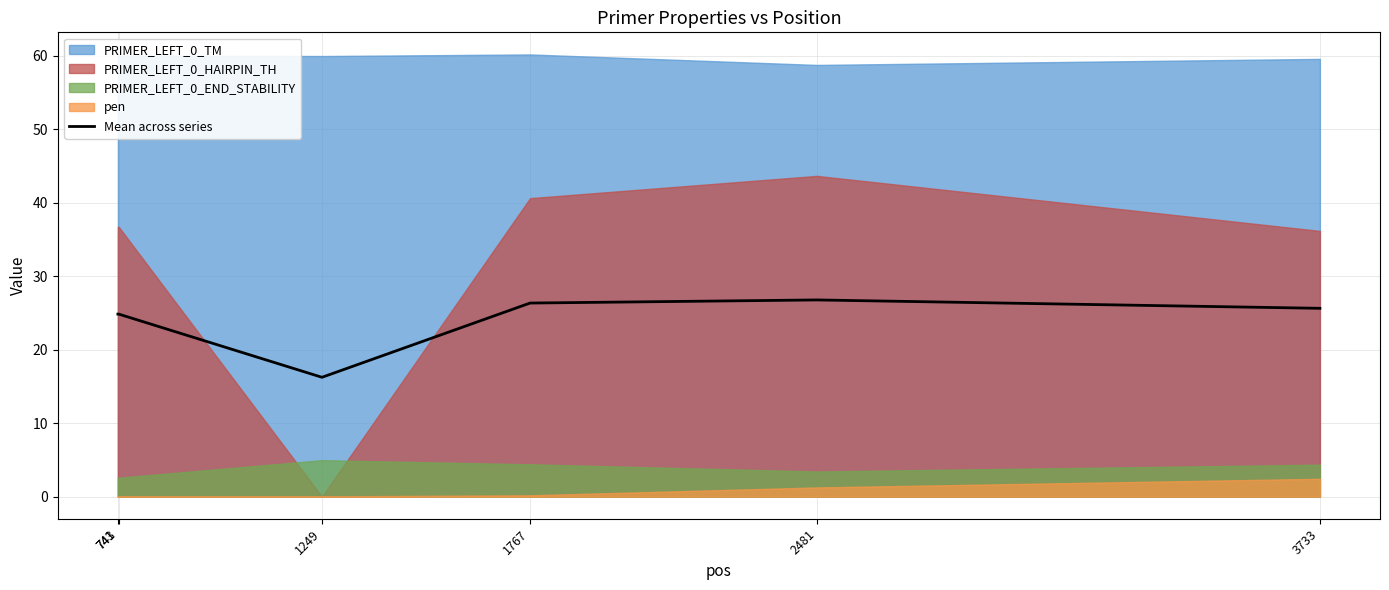

How many interior local valleys (lower than both neighbors) does the data have?

1